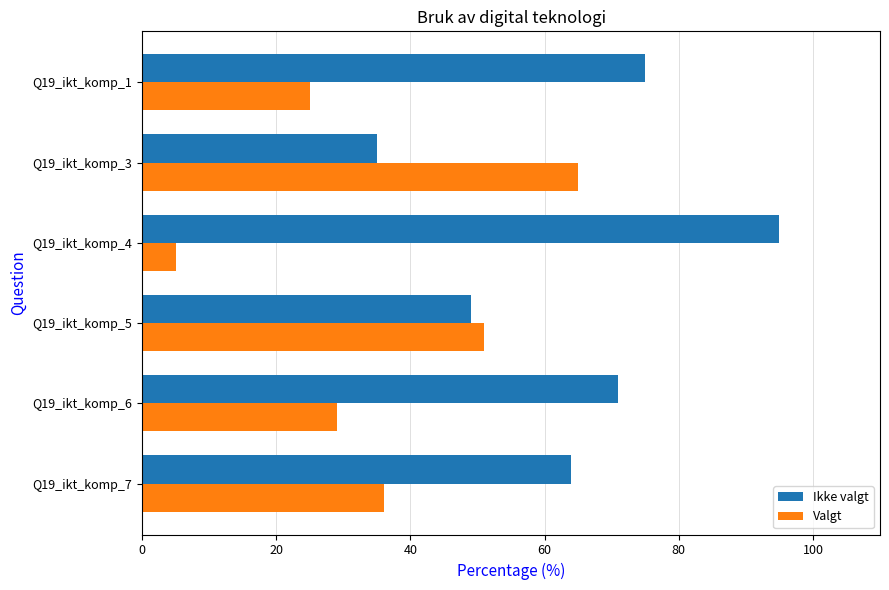

What are all the series names shown in the legend?

Ikke valgt, Valgt